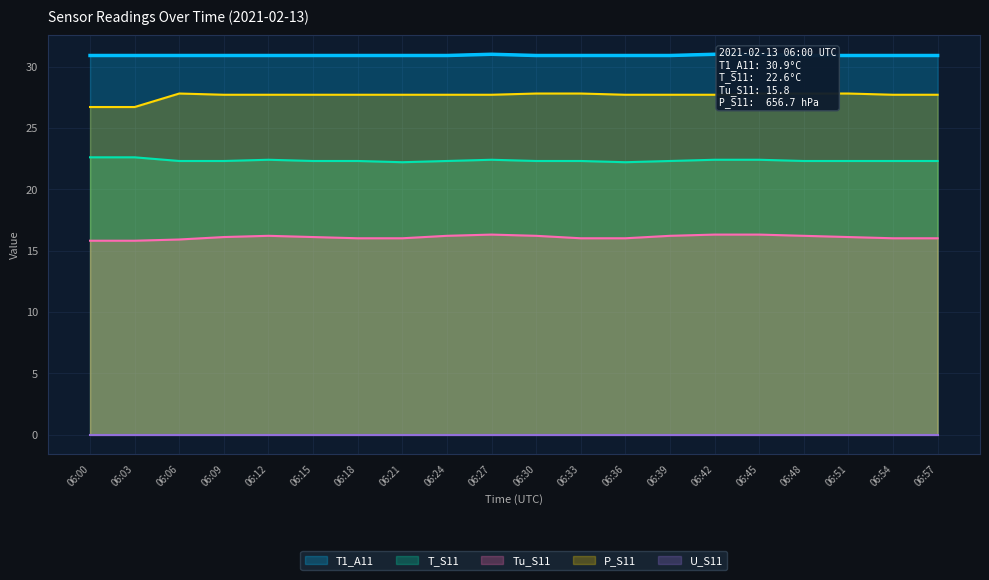

What is the difference between the maximum and minimum values in the P_S11 series?

1.1